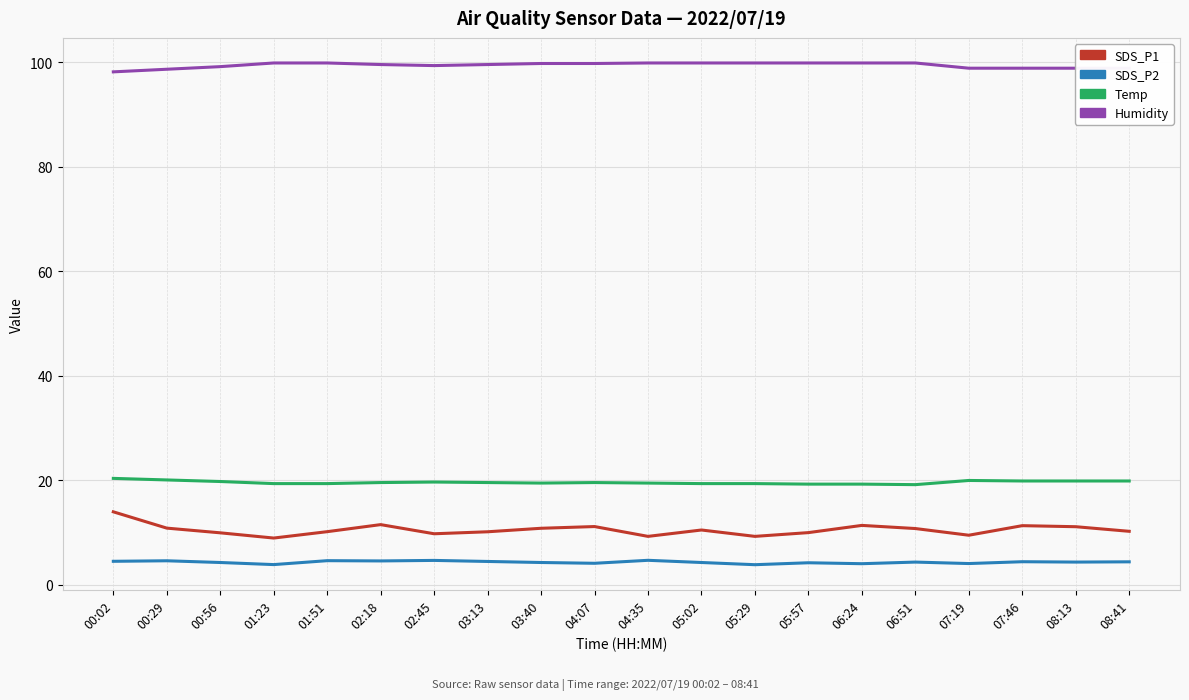

What is the minimum value shown in the chart?

3.9